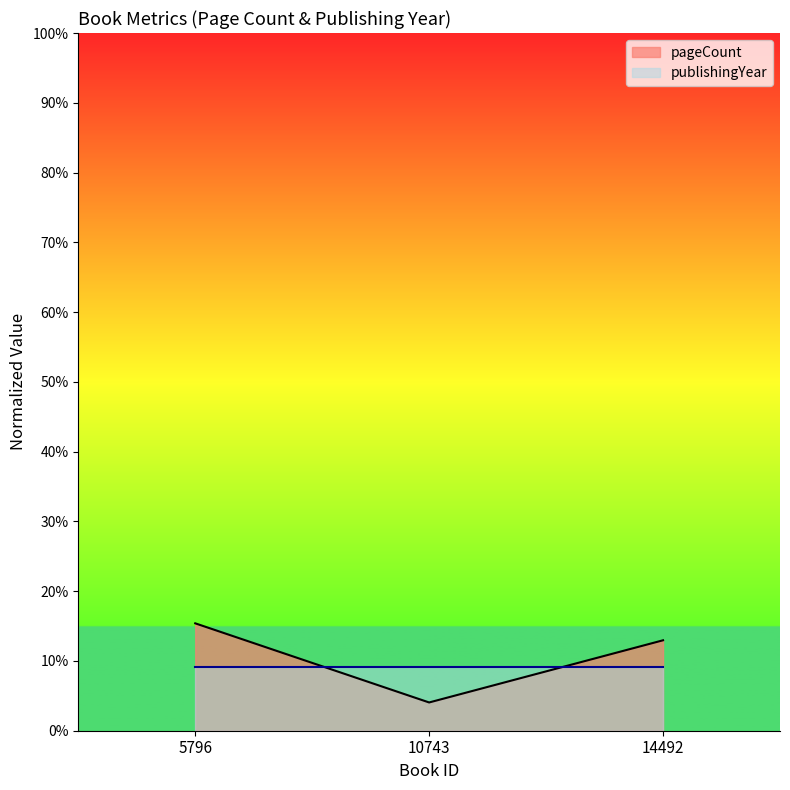

What is the sum of all values?

32.4